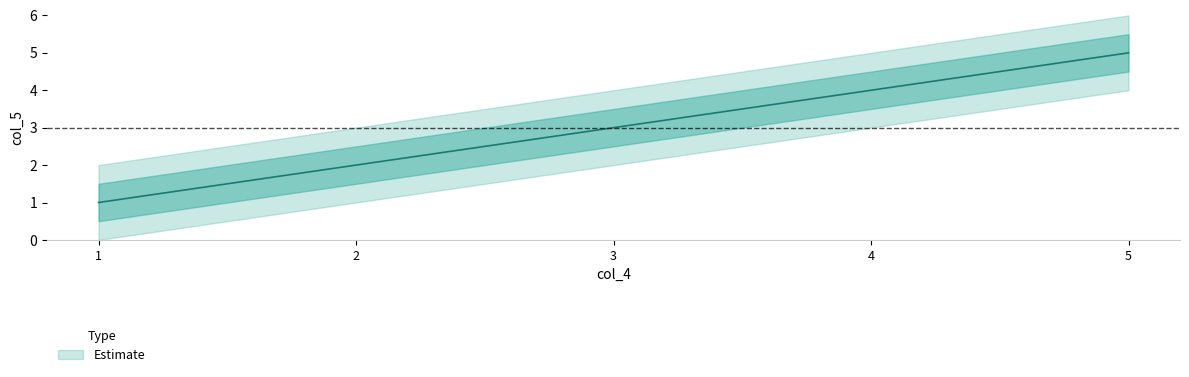

What is the greatest value displayed?

5